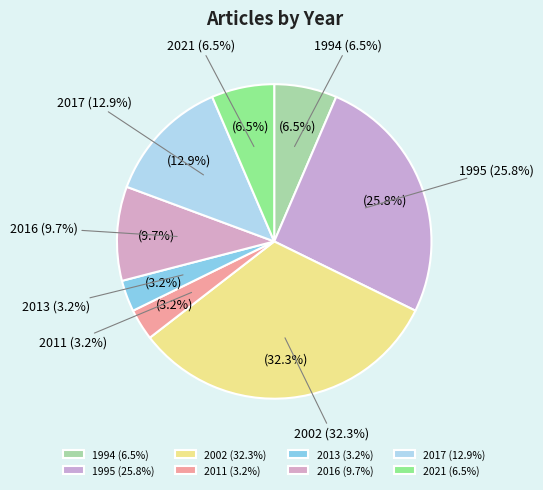

To the nearest percent, what percentage of the pie is 2013?

3%